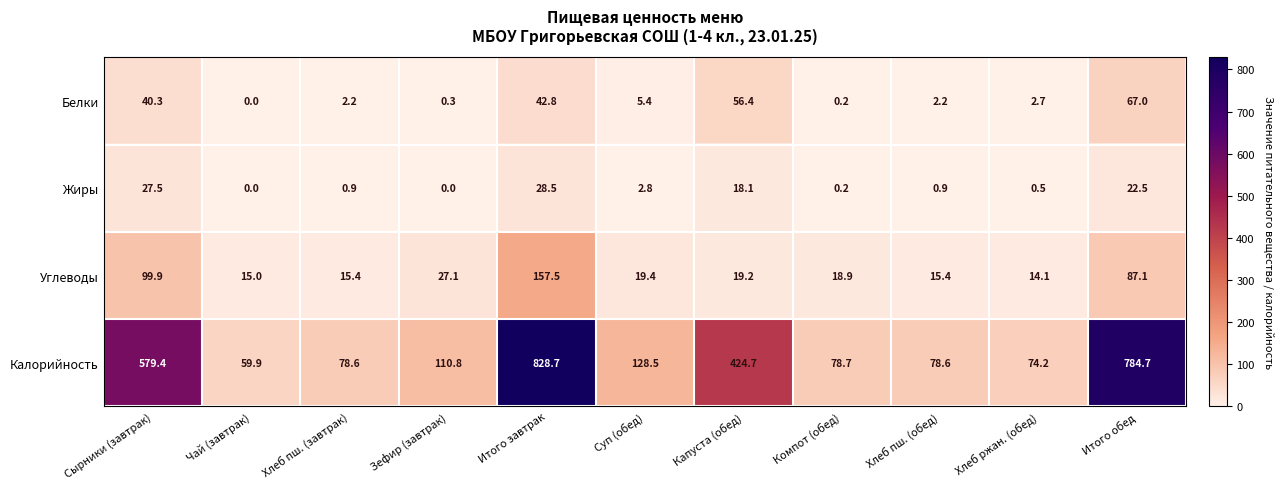

At Суп (обед), list the series in order from smallest to largest.

Жиры, Белки, Углеводы, Калорийность